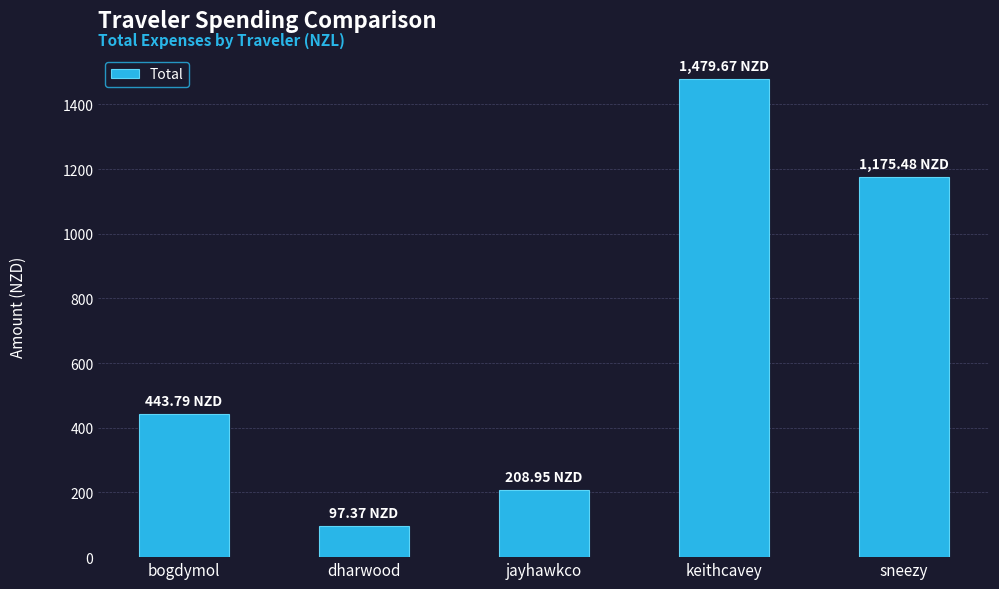

What is the difference between the values at keithcavey and dharwood?

1382.3